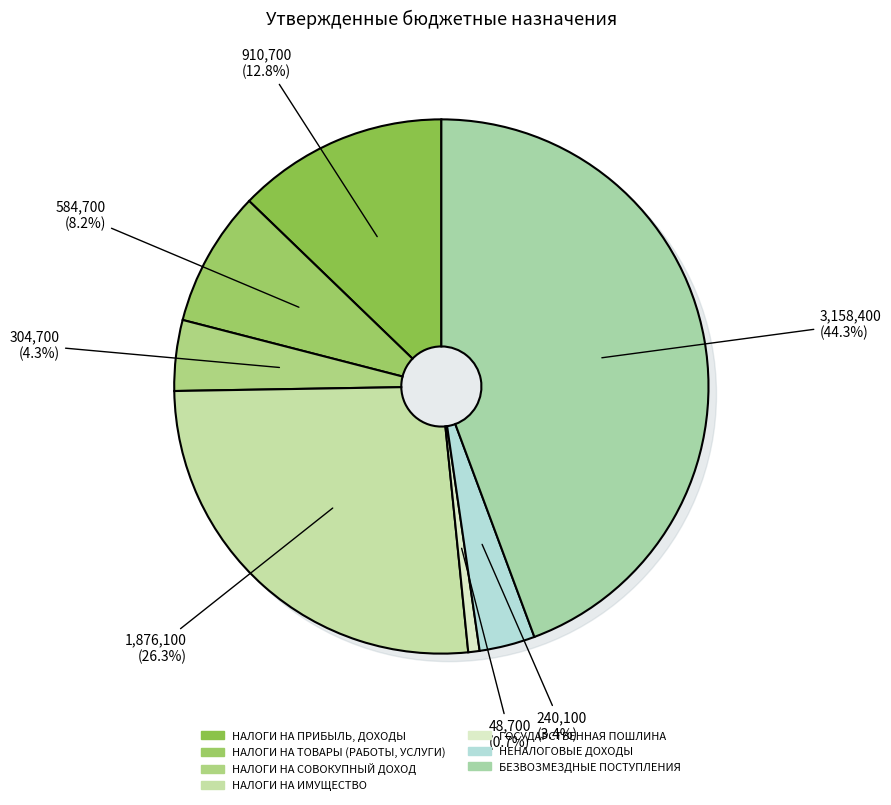

Is there a majority slice in this chart?

No